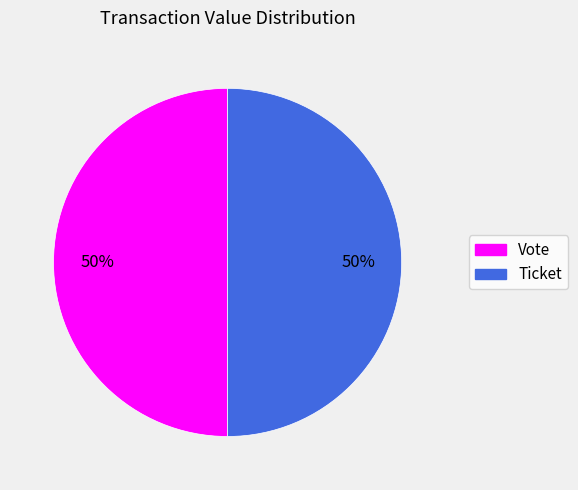

Count the number of slices in the pie.

2